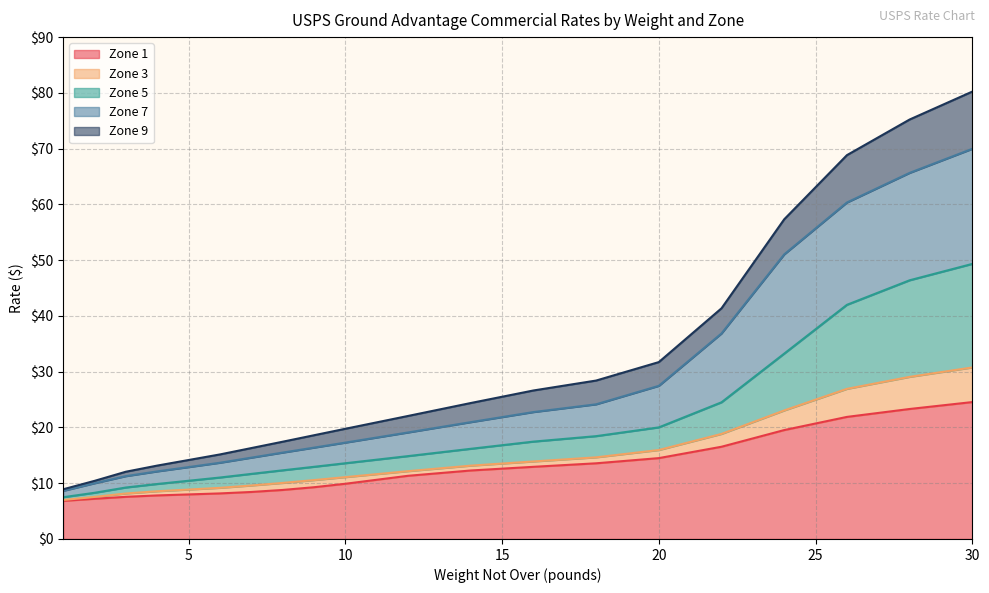

How many categories are shown in the chart?

20